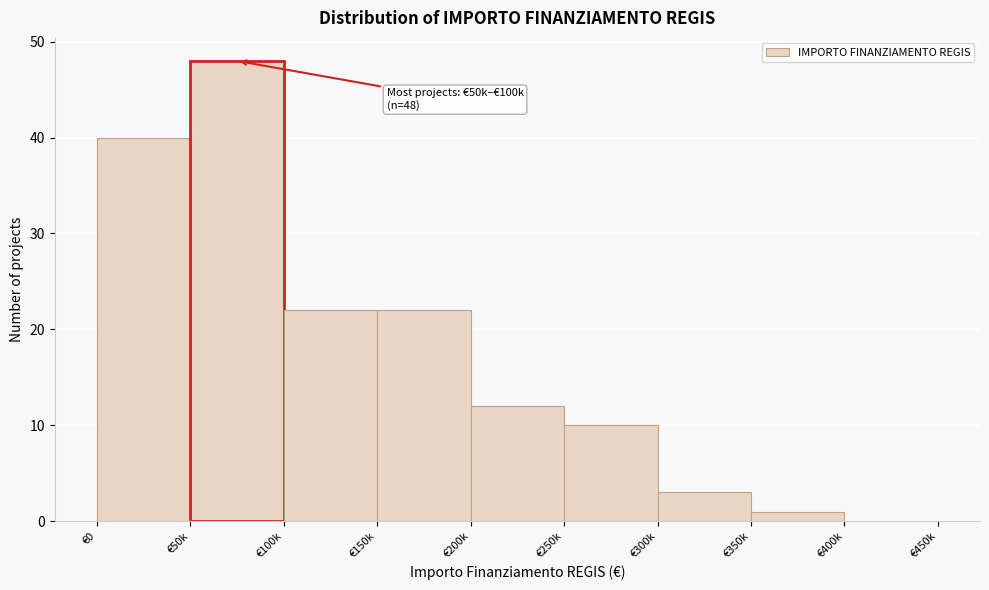

Reading left to right, extract all data points from this chart.

€0=40	€50k=48	€100k=22	€150k=22	€200k=12	€250k=10	€300k=3	€350k=1	€400k=0